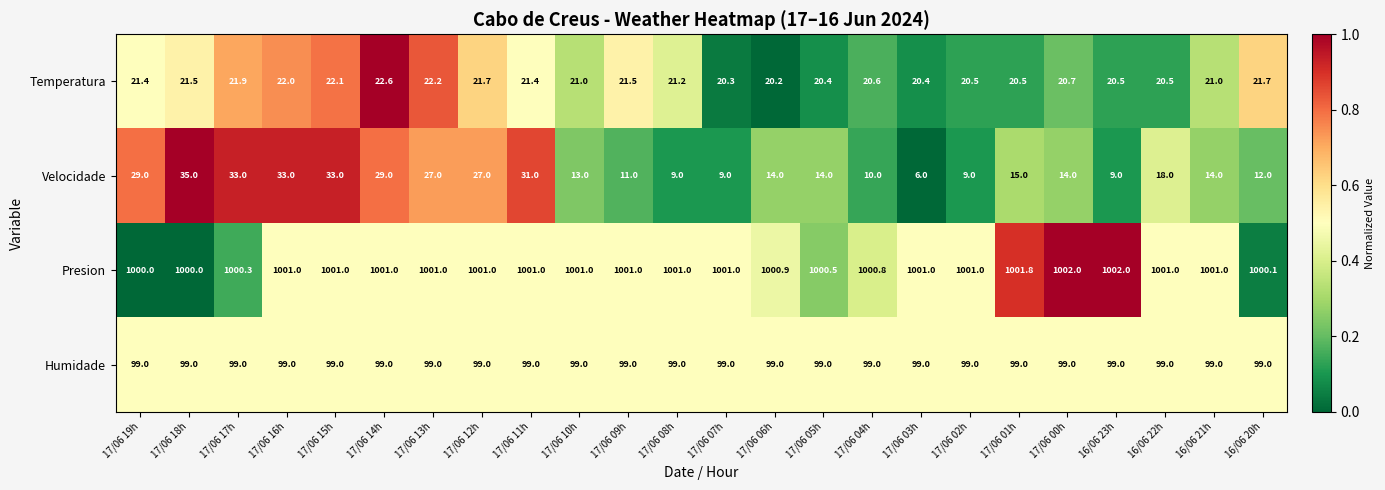

At which category is the sum across all series the highest?

17/06 18h